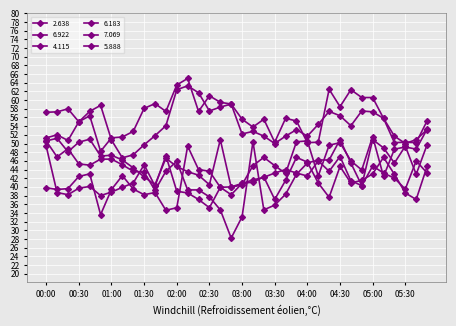

How many categories are shown in the chart?

36